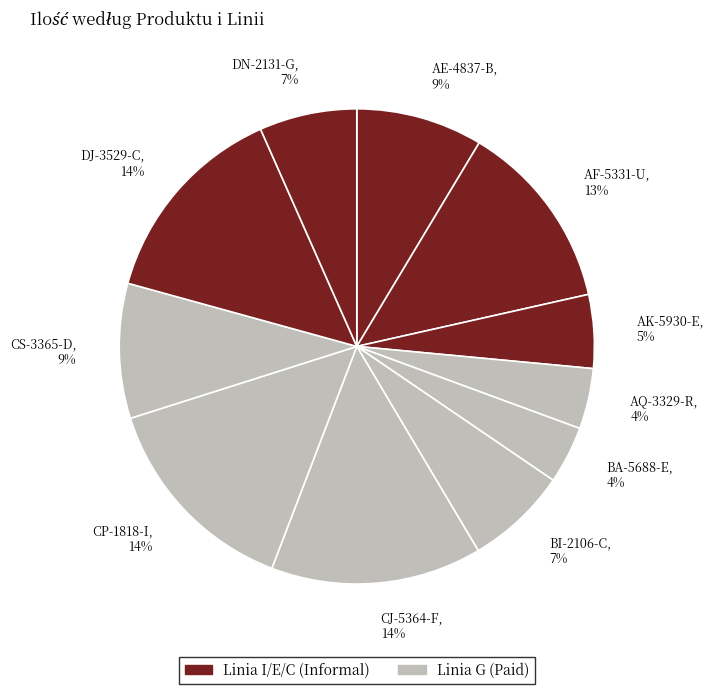

What is the ratio of the value at BA-5688-E to the value at AF-5331-U?

0.3